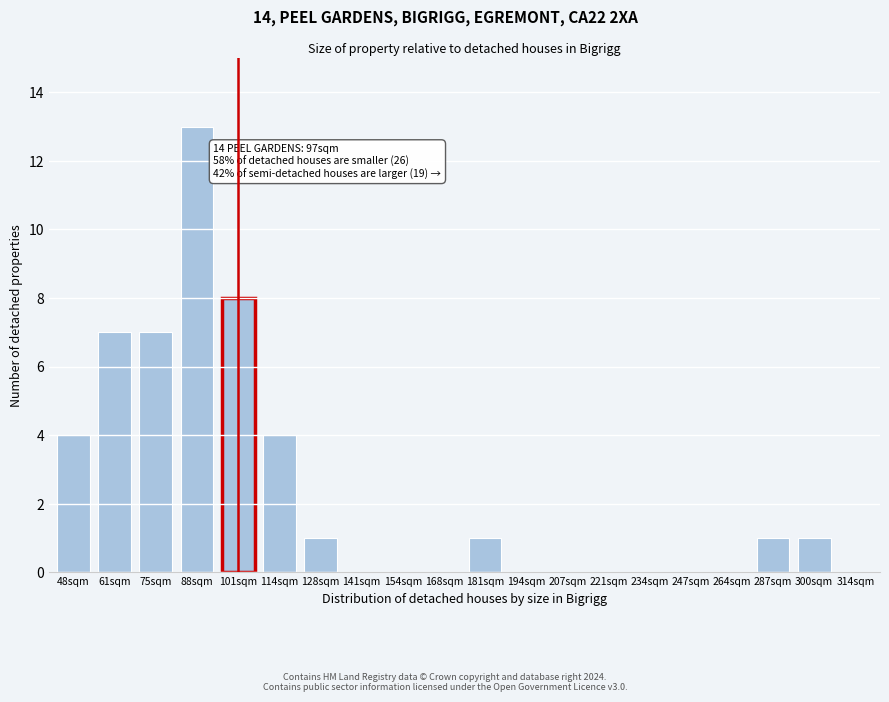

Reading right to left, list all the values displayed in this chart.

314sqm=0	300sqm=1	287sqm=1	264sqm=0	247sqm=0	234sqm=0	221sqm=0	207sqm=0	194sqm=0	181sqm=1	168sqm=0	154sqm=0	141sqm=0	128sqm=1	114sqm=4	101sqm=8	88sqm=13	75sqm=7	61sqm=7	48sqm=4